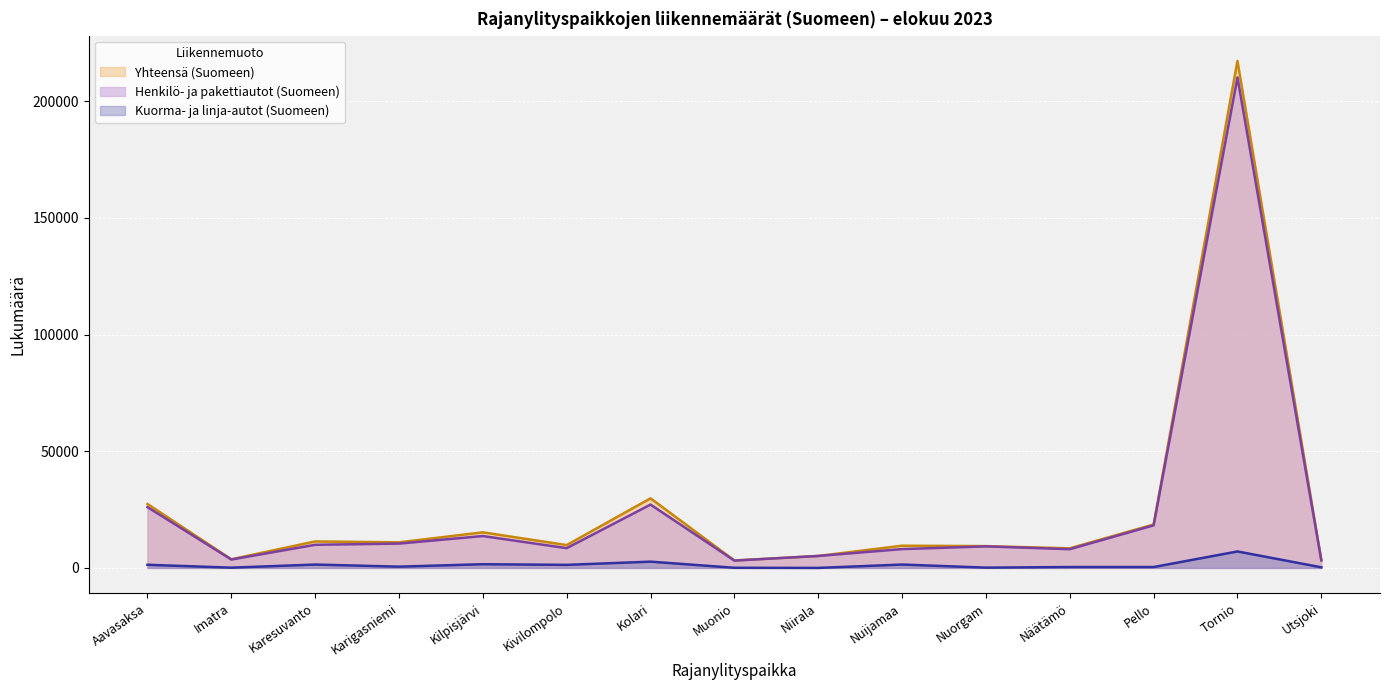

Which series has the largest range (max minus min)?

Yhteensä (Suomeen)